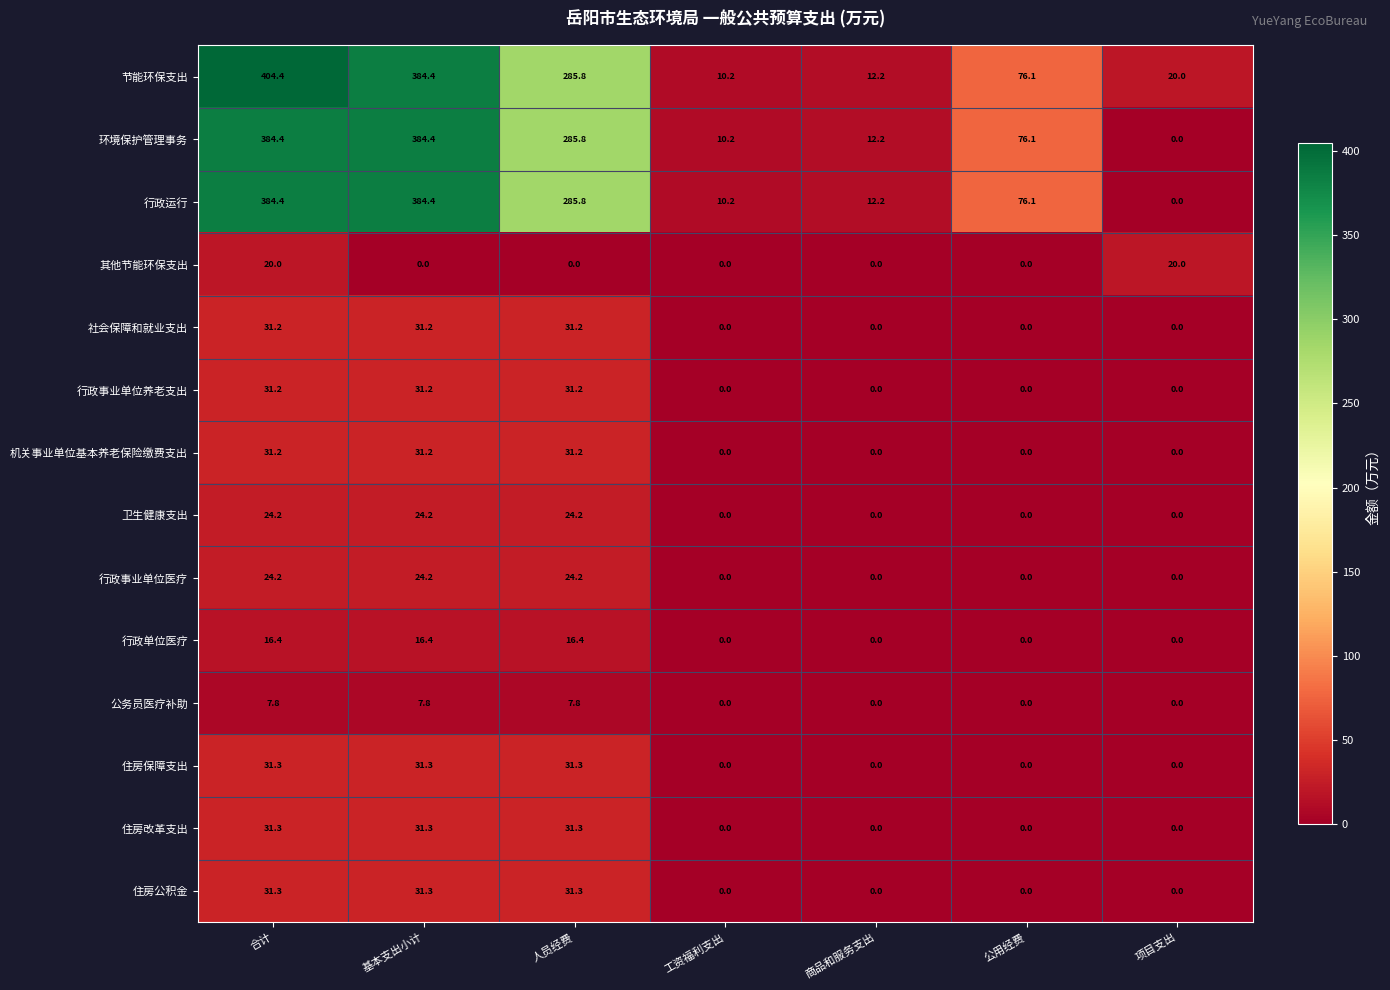

The value of 卫生健康支出 at 基本支出小计 is 24.2. True or false?

True